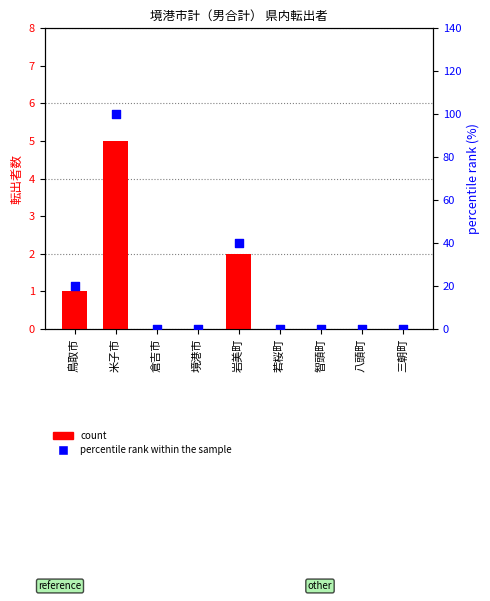

Which series has the widest spread of Y values?

percentile rank within the sample